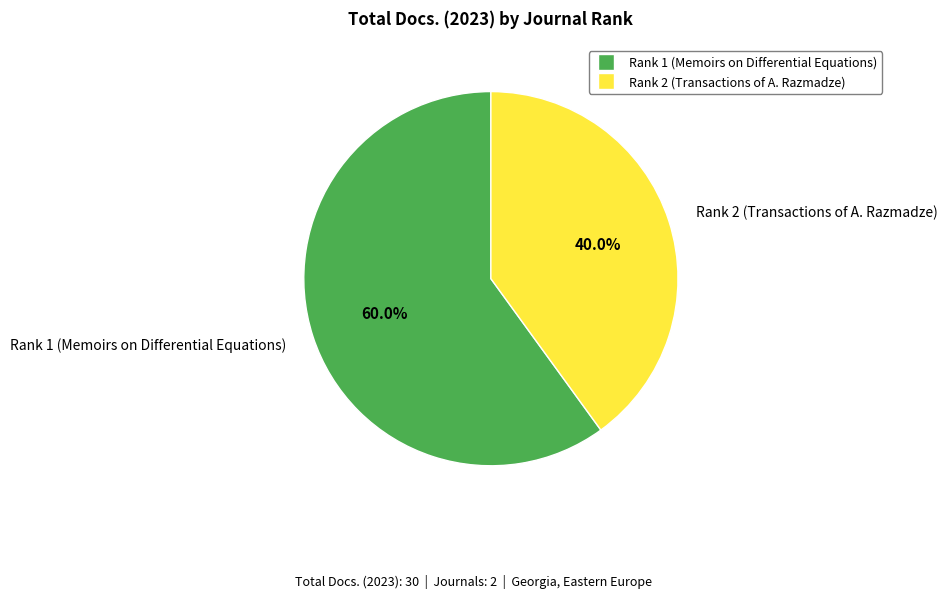

Is it true that Rank 2 (Transactions of A. Razmadze) is 46% of the pie?

False